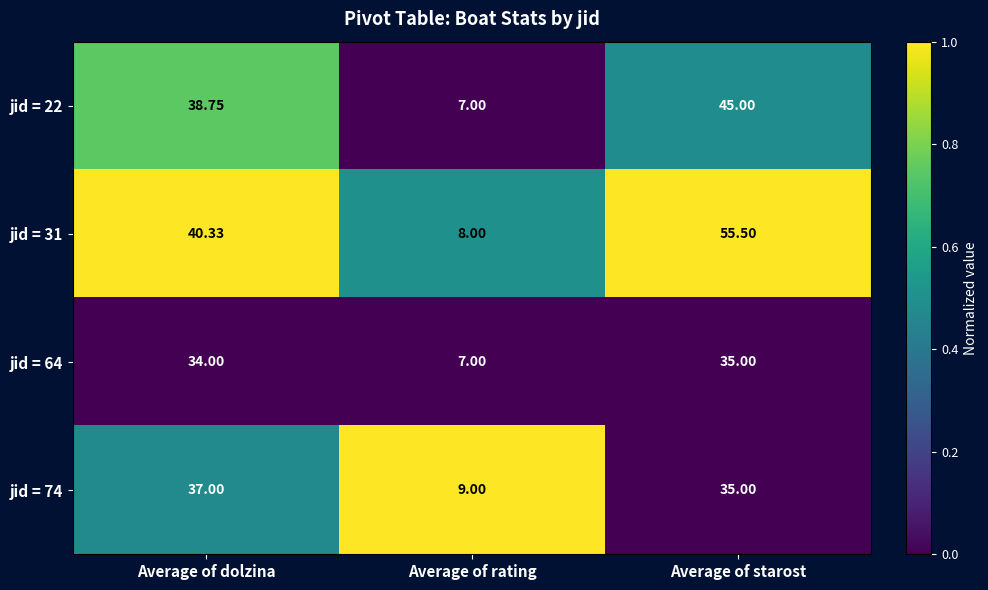

Where does the jid = 22 series first go above 38?

Average of dolzina